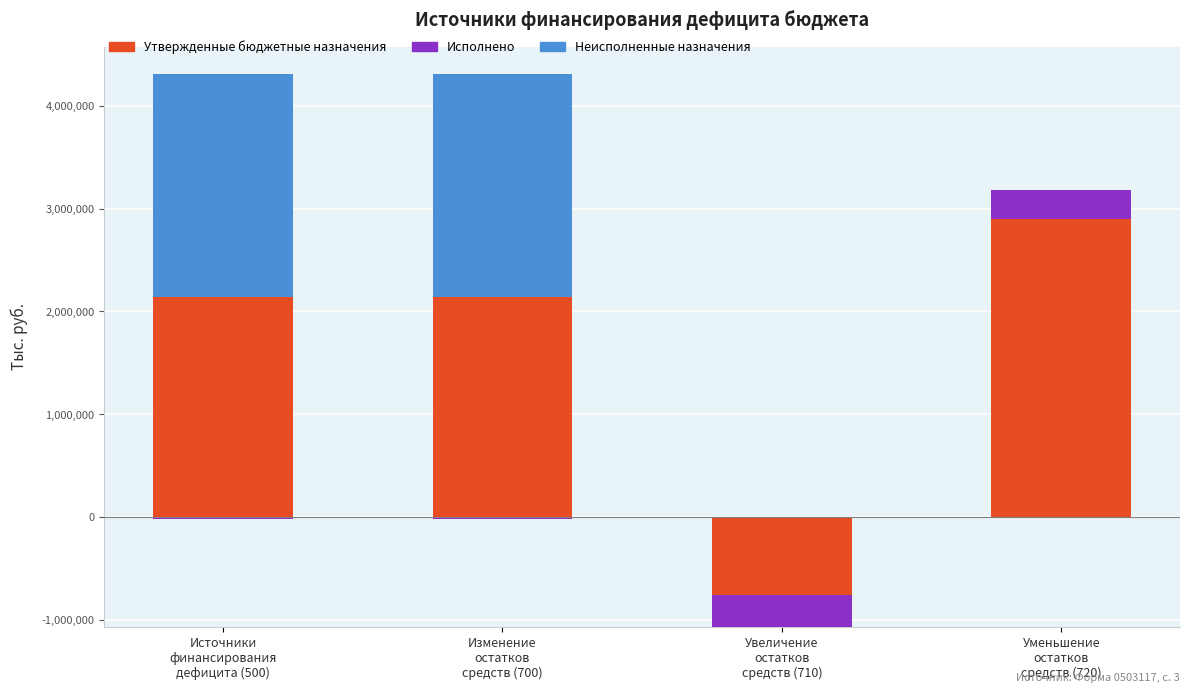

Where is Исполнено nearest to the value 143143?

Источники
финансирования
дефицита (500)